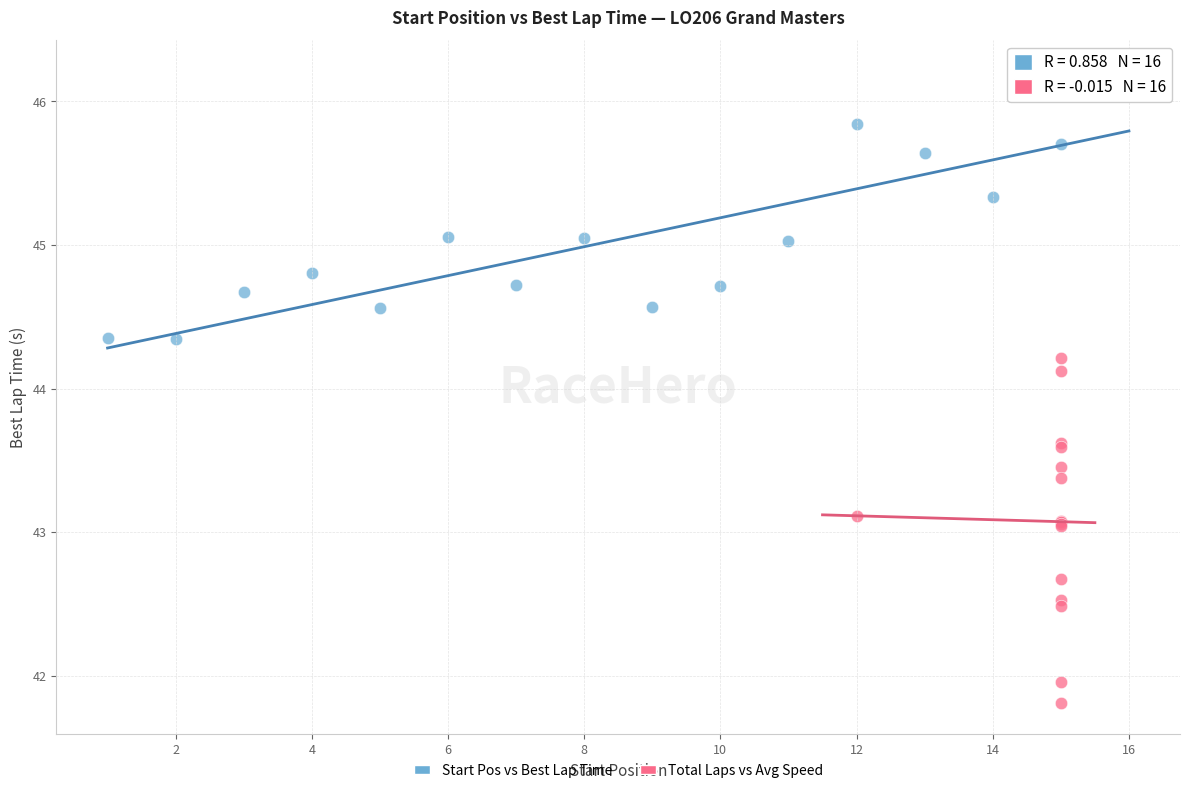

Which series reaches the maximum Y coordinate?

Start Pos vs Best Lap Time